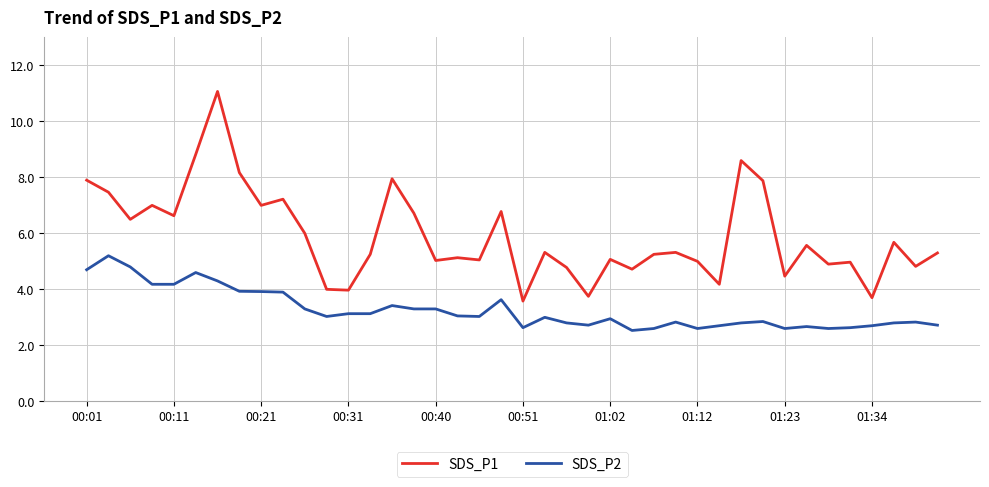

Which series has the largest total across all categories?

SDS_P1